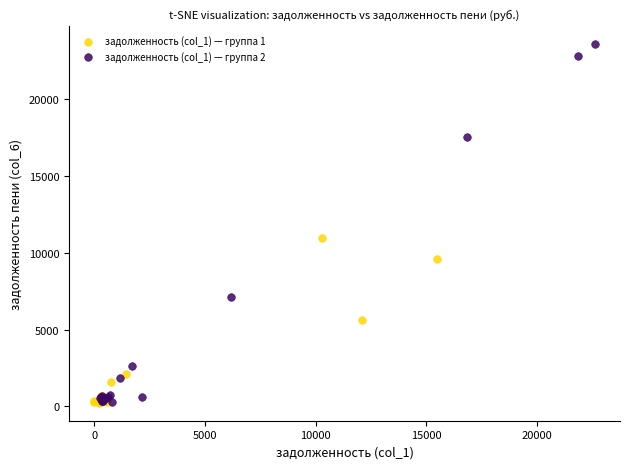

Which series reaches the maximum Y coordinate?

задолженность (col_1) — группа 2